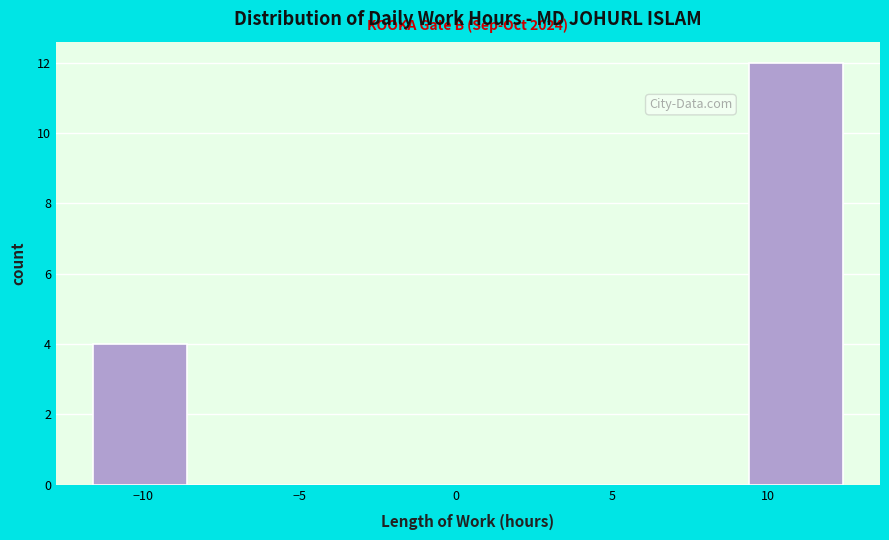

Over which range of the x-axis is the bar tallest?

9.5 to 12.5